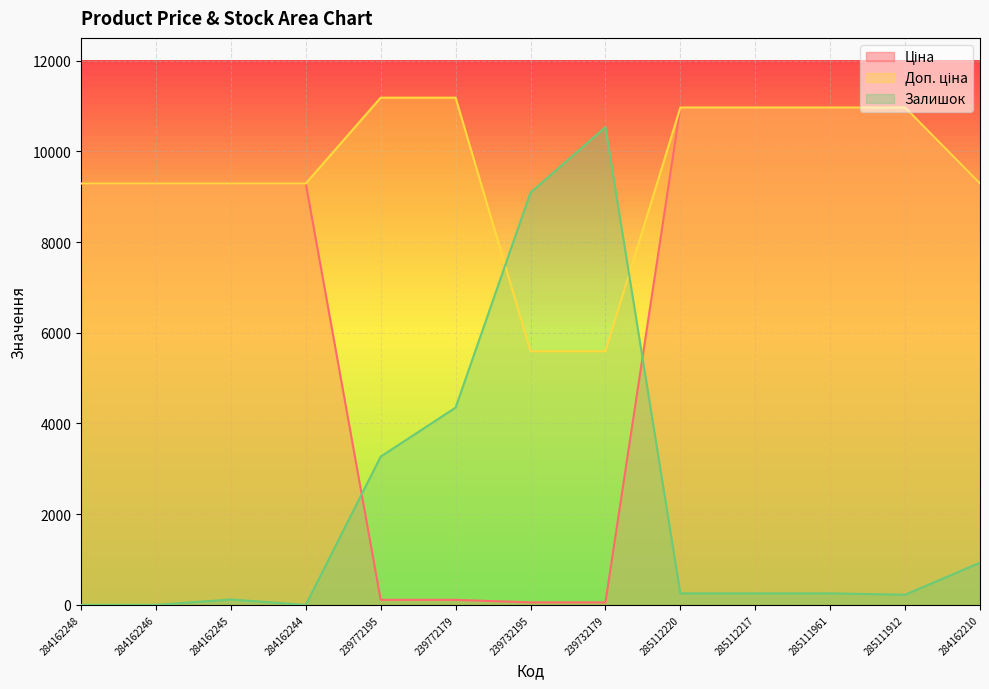

Reading right to left, transcribe all the data shown in this chart.

Ціна: 284162210=9290.5	285111912=10964.4	285111961=10964.4	285112217=10964.4	285112220=10964.4	239732179=55.9	239732195=55.9	239772179=111.8	239772195=111.8	284162244=9290.5	284162245=9290.5	284162246=9290.5	284162248=9290.5
Доп. ціна: 284162210=9290.5	285111912=10964.4	285111961=10964.4	285112217=10964.4	285112220=10964.4	239732179=5591.0	239732195=5591.0	239772179=11182.0	239772195=11182.0	284162244=9290.5	284162245=9290.5	284162246=9290.5	284162248=9290.5
Залишок: 284162210=930.0	285111912=225.0	285111961=255.0	285112217=255.0	285112220=255.0	239732179=10530.0	239732195=9090.0	239772179=4350.0	239772195=3270.0	284162244=0.0	284162245=120.0	284162246=0.0	284162248=0.0